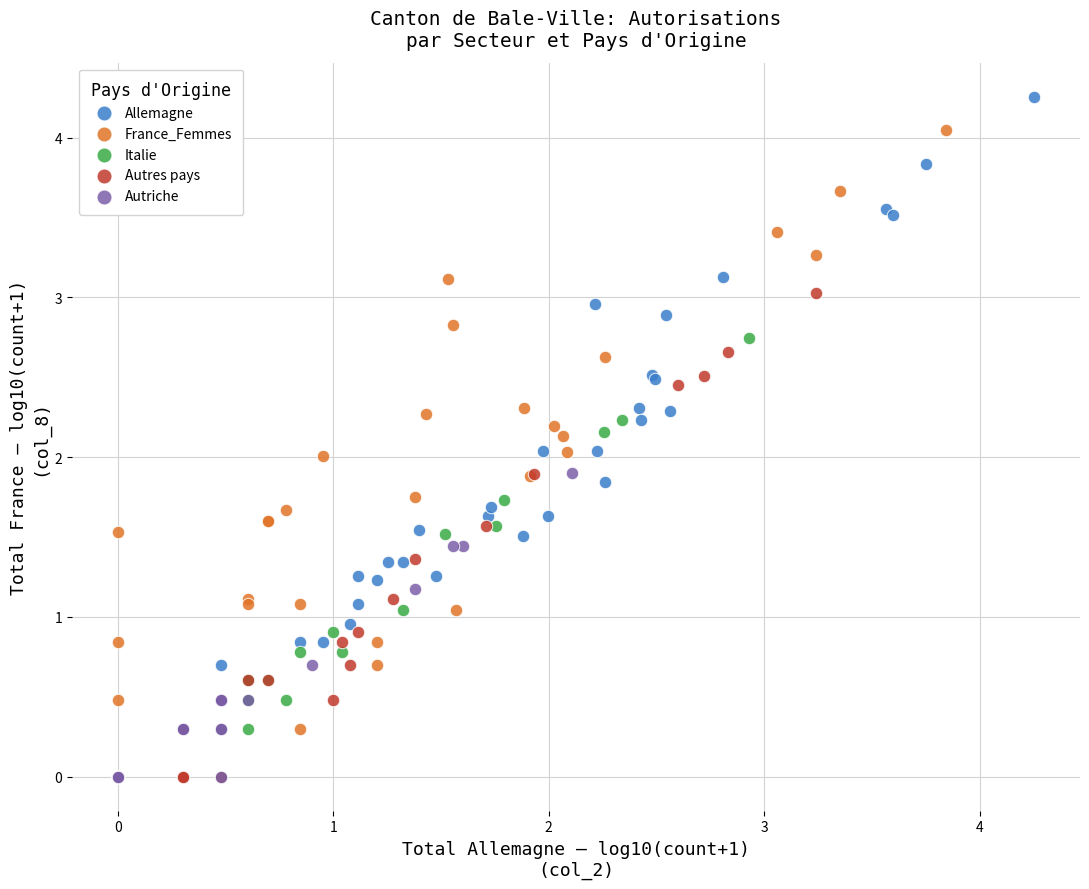

What are all the series names shown in the legend?

Allemagne, France_Femmes, Italie, Autres pays, Autriche